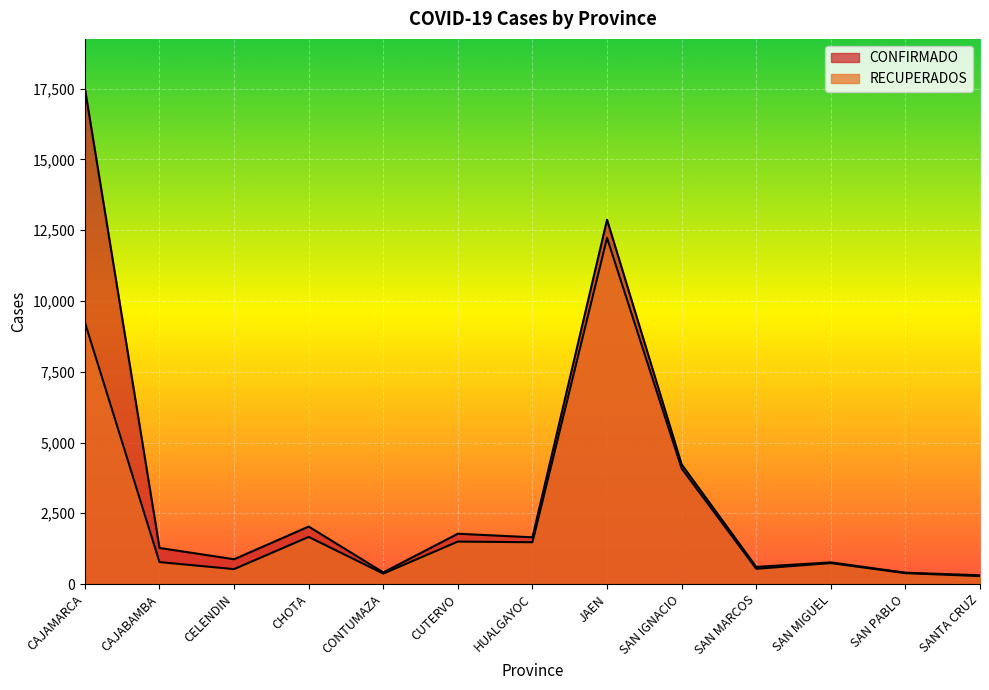

Rank the categories by RECUPERADOS value from lowest to highest.

SANTA CRUZ, CONTUMAZA, SAN PABLO, CELENDIN, SAN MARCOS, SAN MIGUEL, CAJABAMBA, HUALGAYOC, CUTERVO, CHOTA, SAN IGNACIO, CAJAMARCA, JAEN